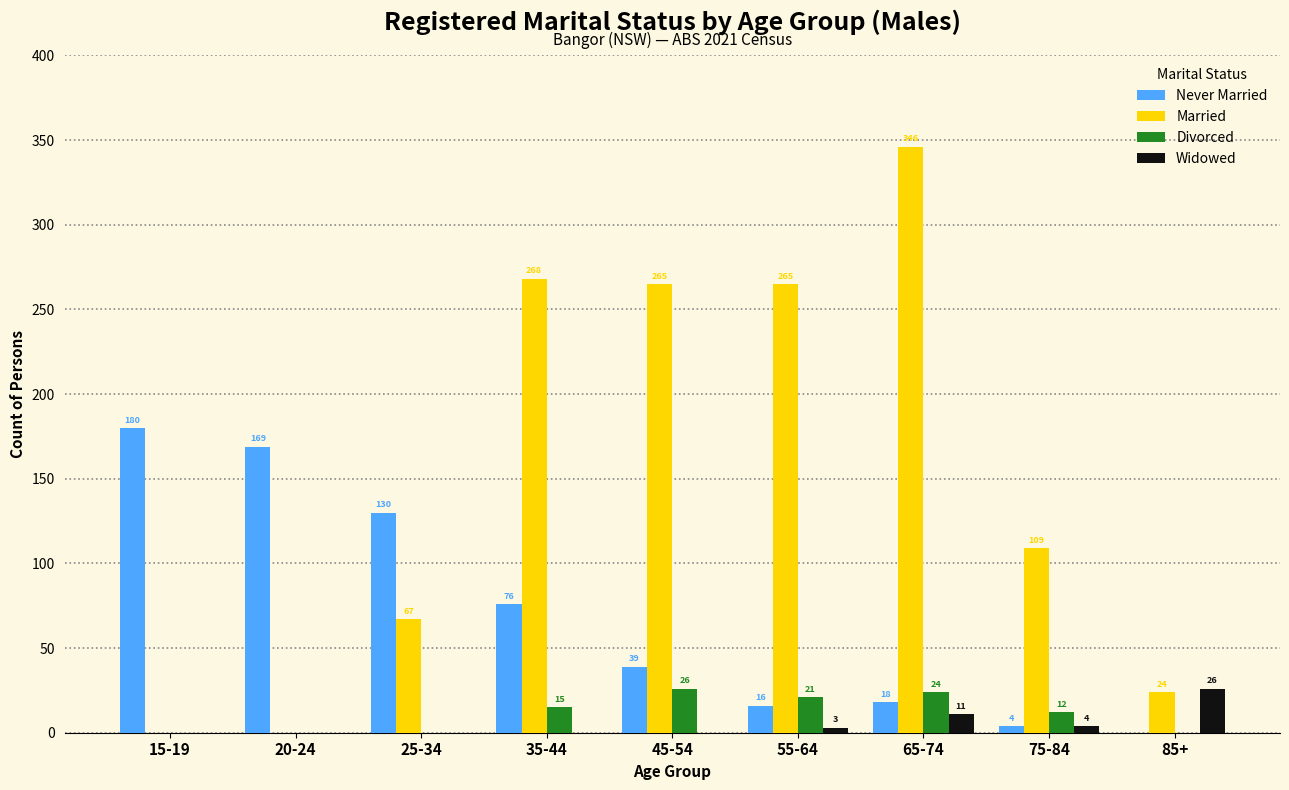

What is the sum of all Never Married values?

632